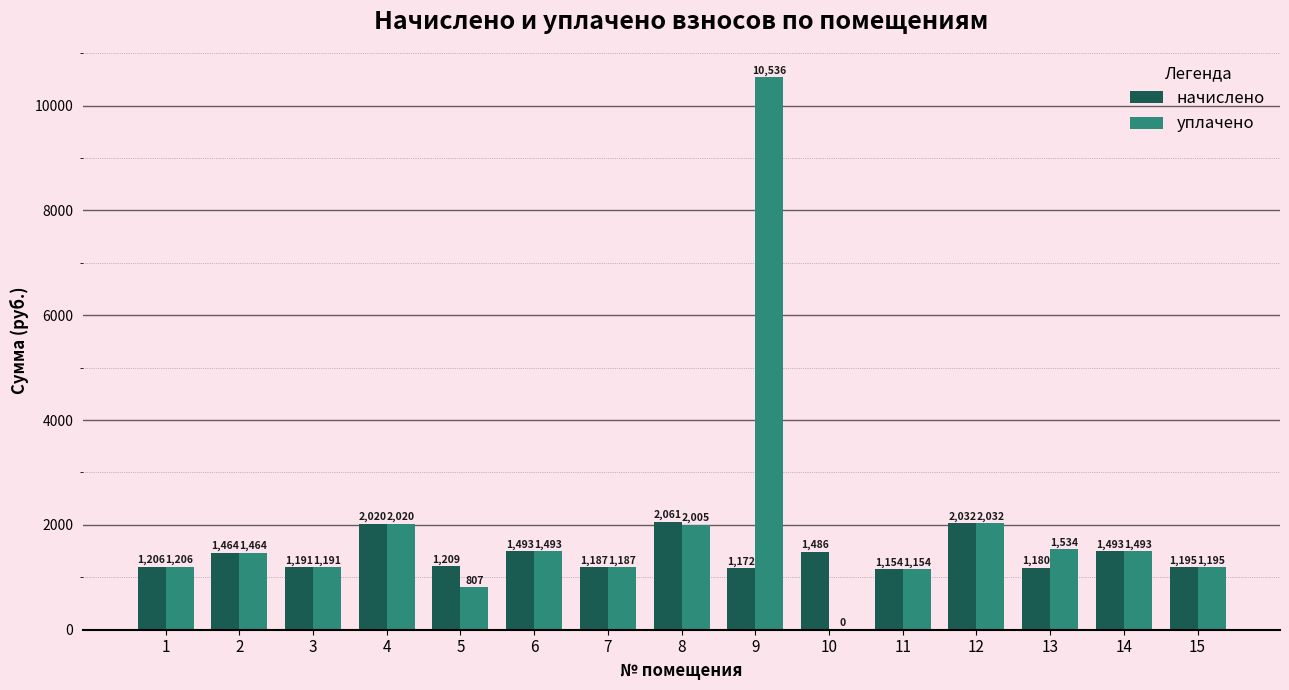

What is the approximate value of начислено at 13?

1179.8